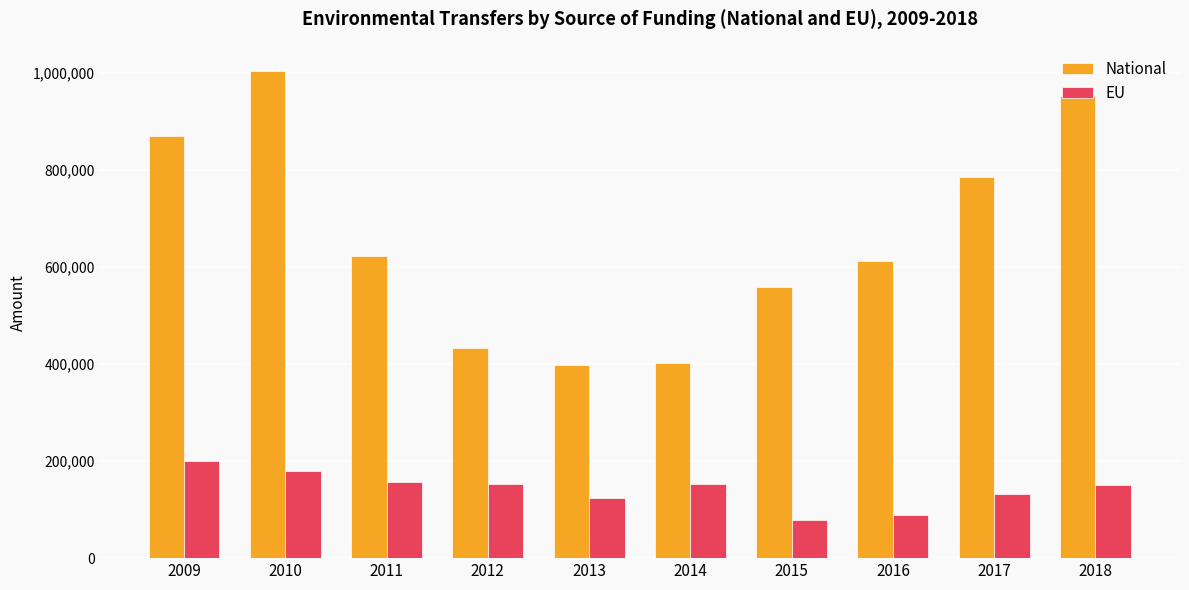

Rank the series by their maximum value, from lowest to highest.

EU, National